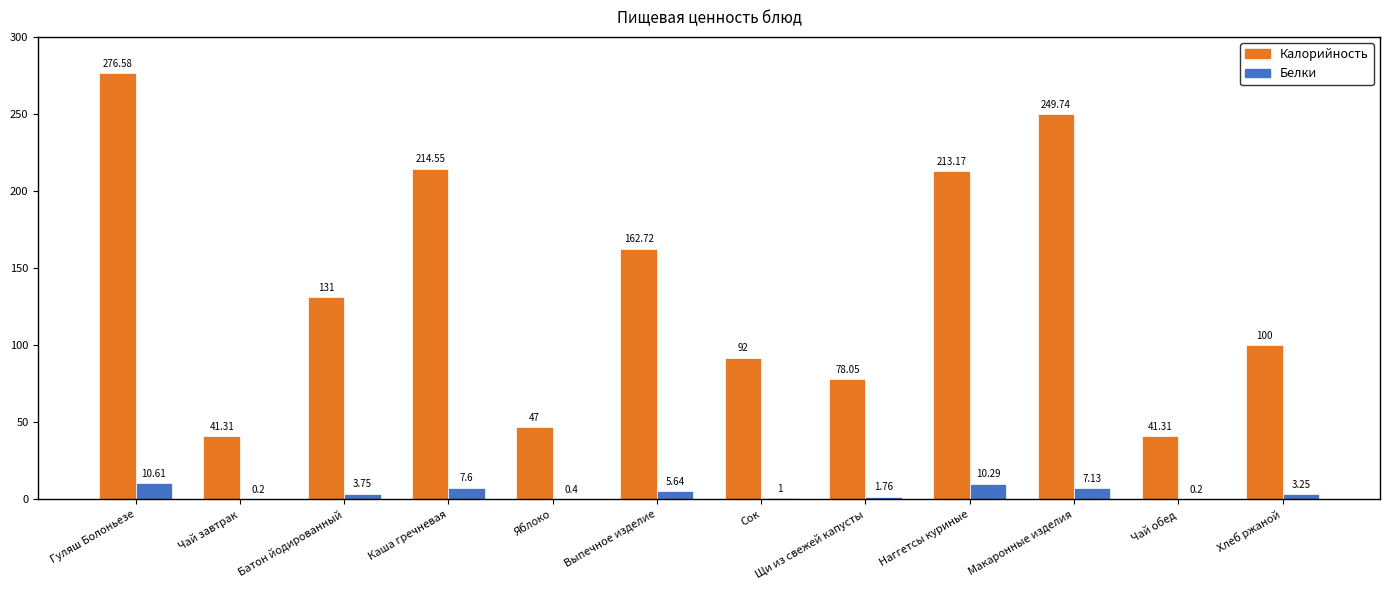

How many categories are shown in the chart?

12